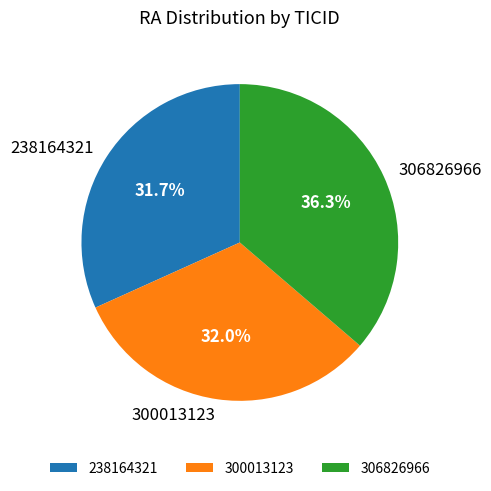

Count the number of slices in the pie.

3